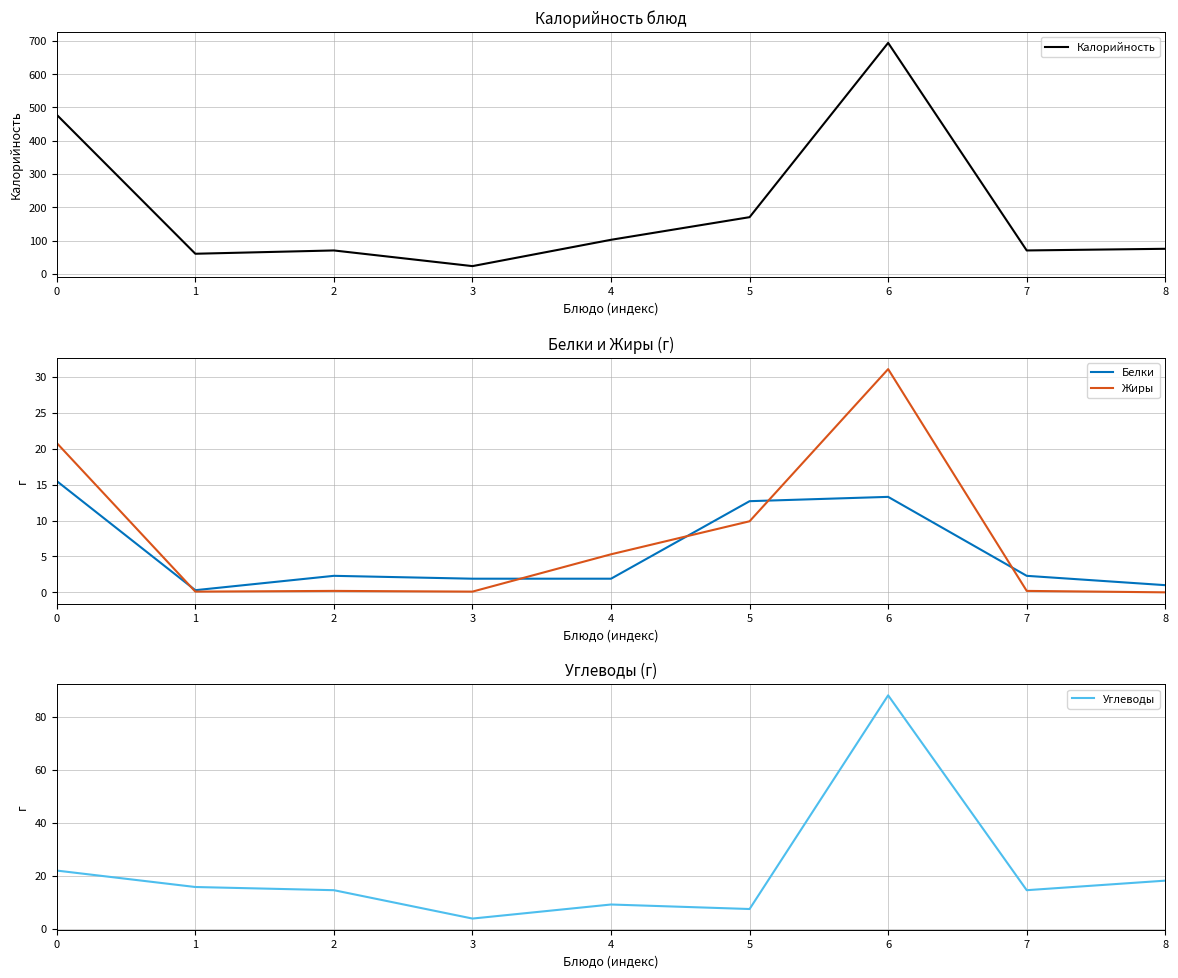

Does the chart have visible grid lines?

Yes